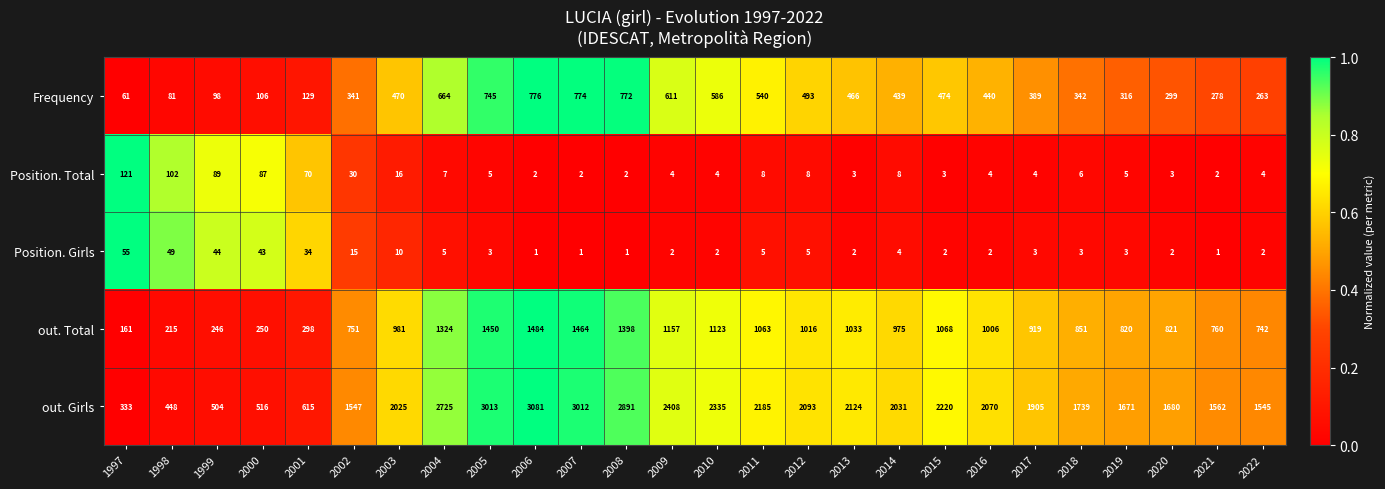

Which series has the largest range (max minus min)?

out. Girls